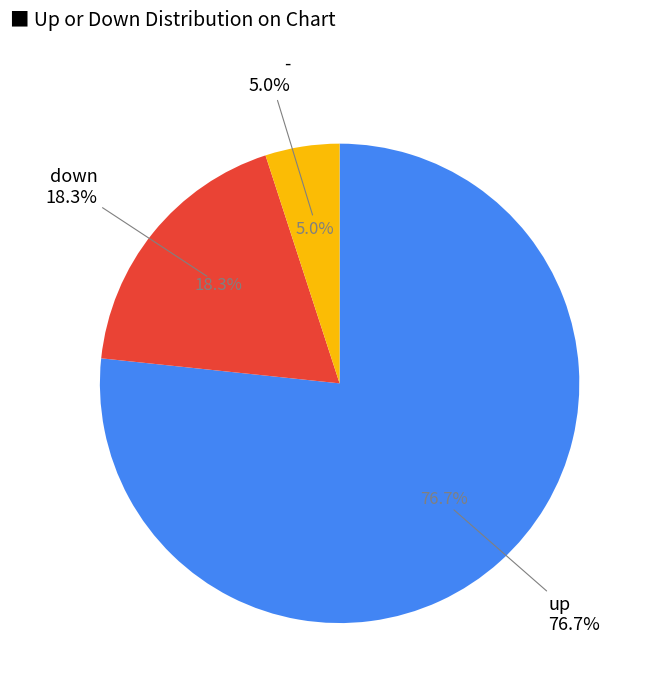

True or false: - accounts for 5% of the total.

True